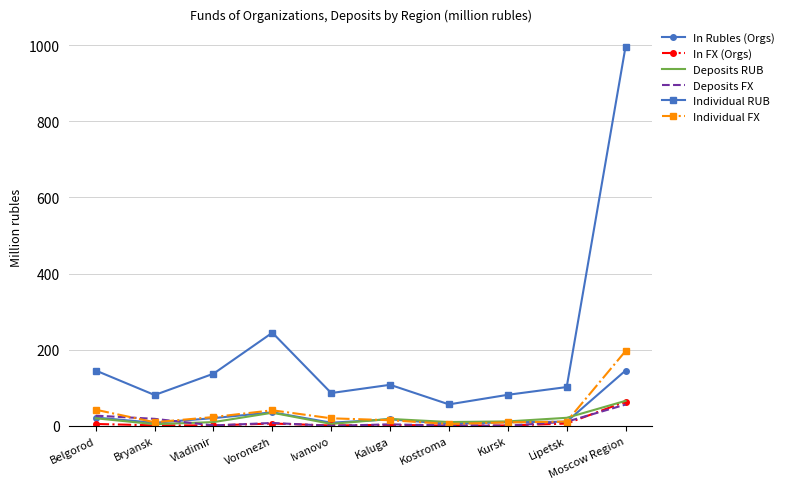

How many values in the In Rubles (Orgs) series exceed 17?

5